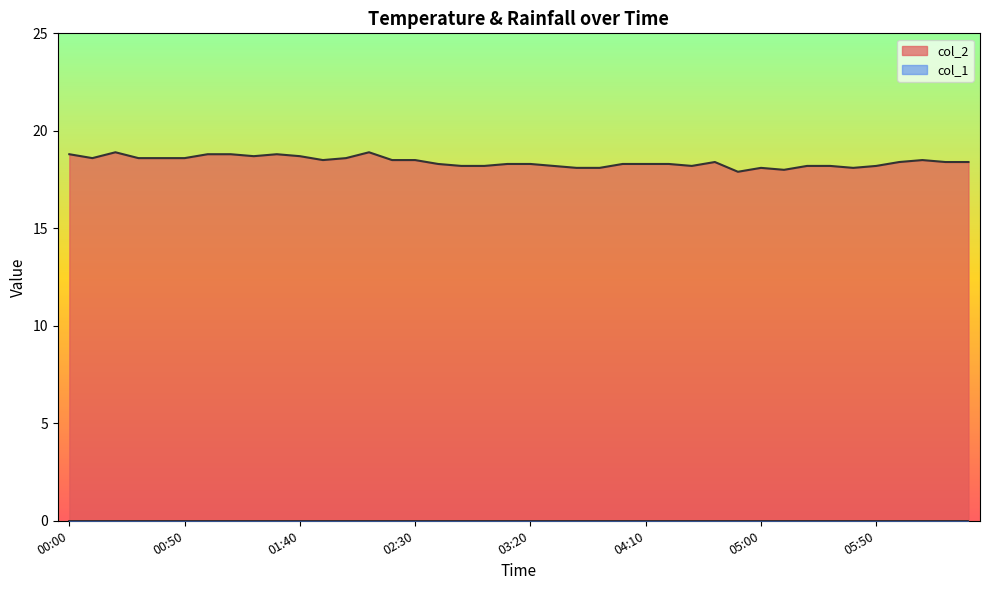

Does the chart have visible grid lines?

No